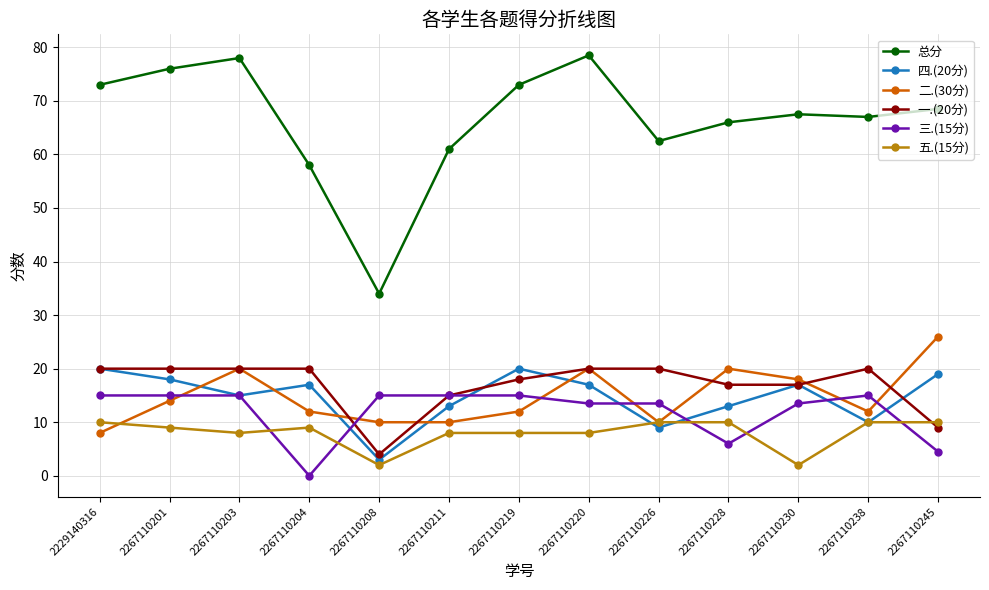

What is the value of the 五.(15分) point at the 3rd from the left?

8.0